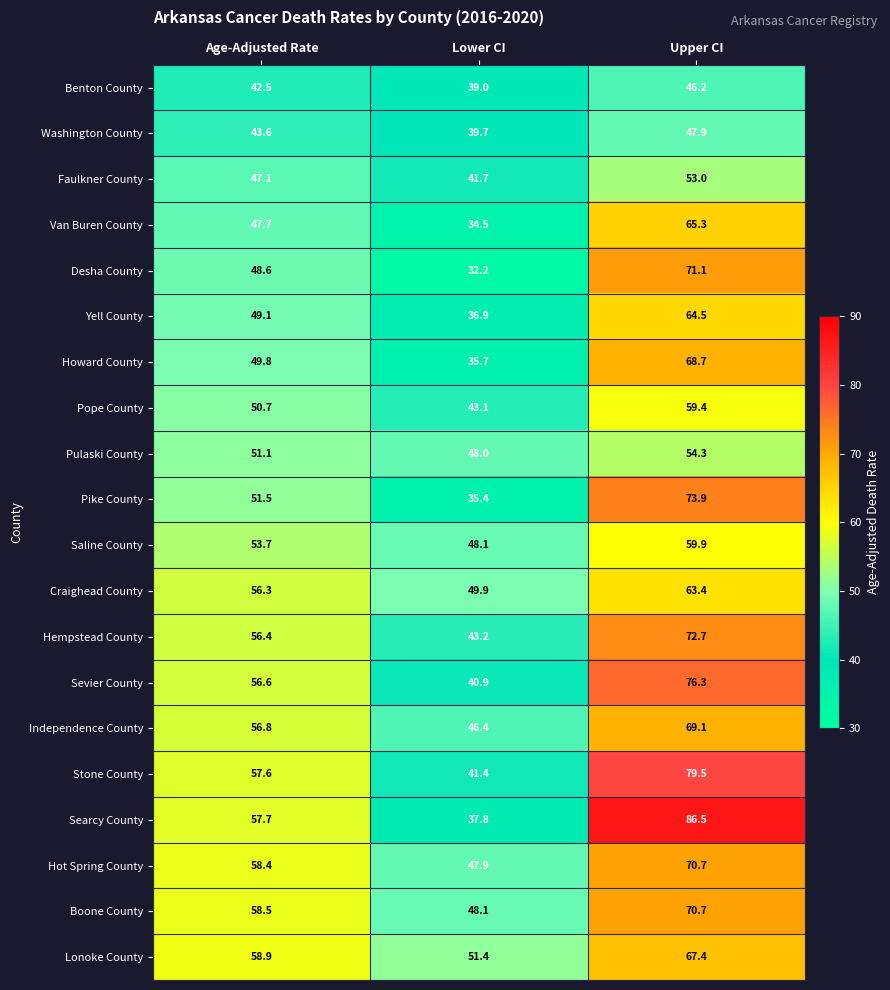

Which series changed the most between Age-Adjusted Rate and Lower CI?

Searcy County